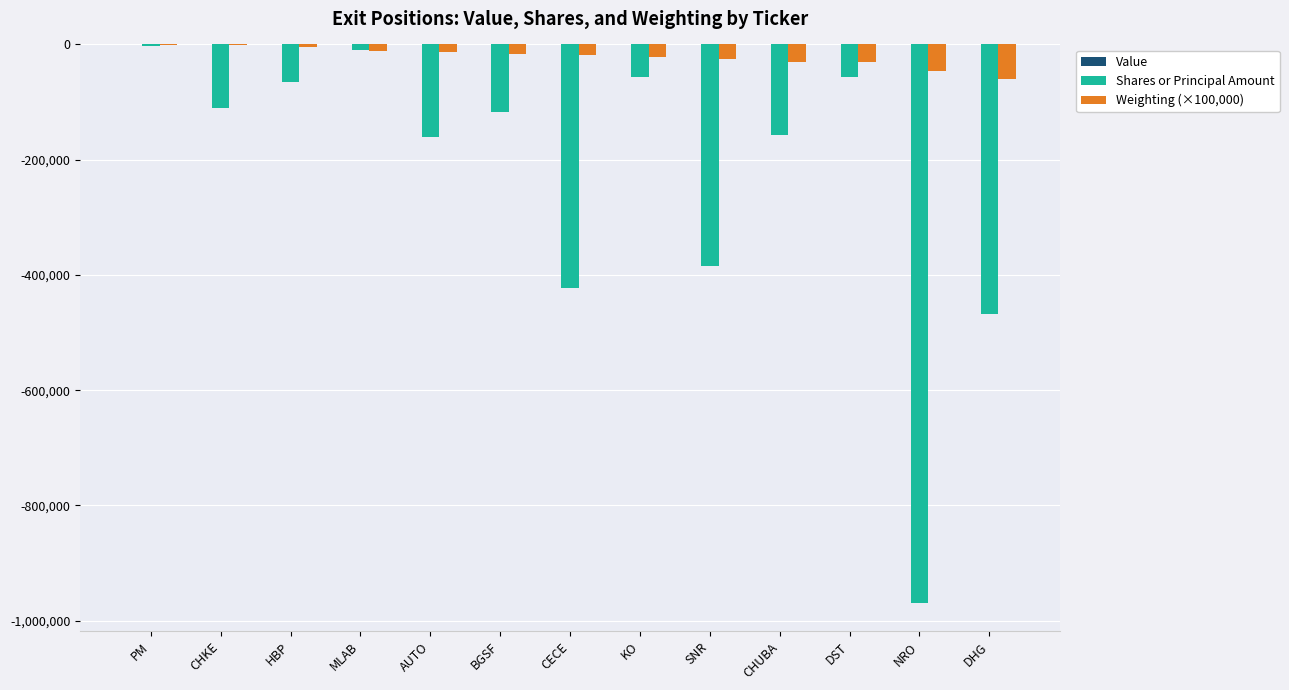

Which series changed the most between PM and BGSF?

Shares or Principal Amount